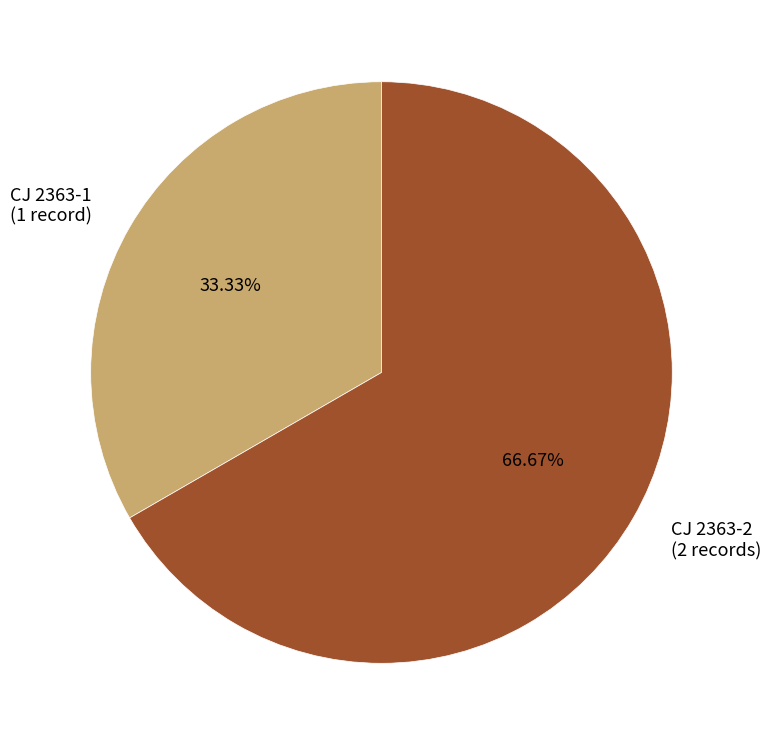

How many segments does this pie chart have?

2